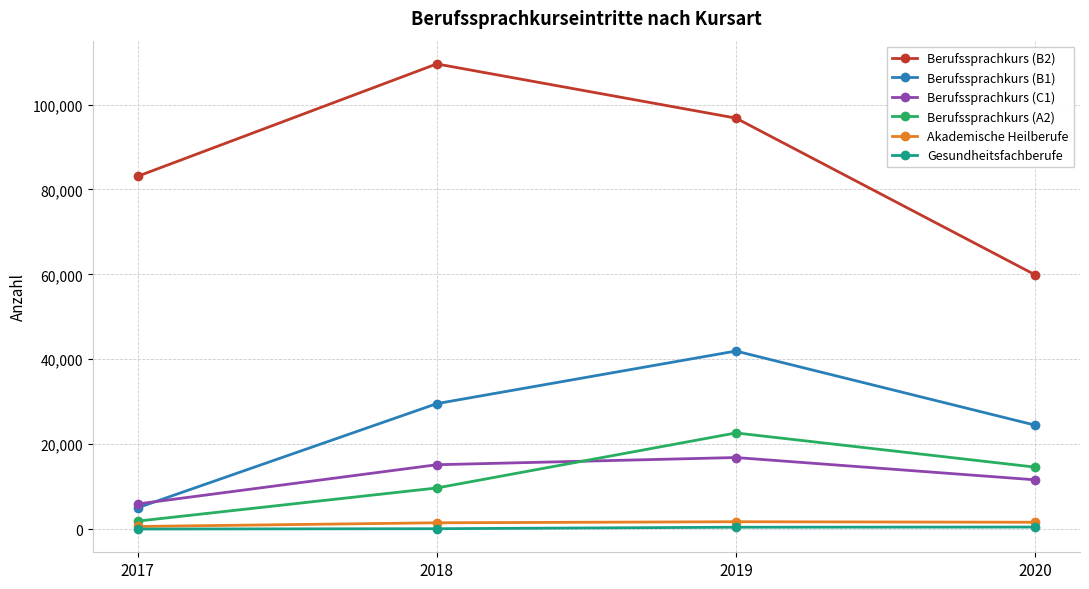

True or false: Berufssprachkurs (C1) and Akademische Heilberufe cross at least once.

False